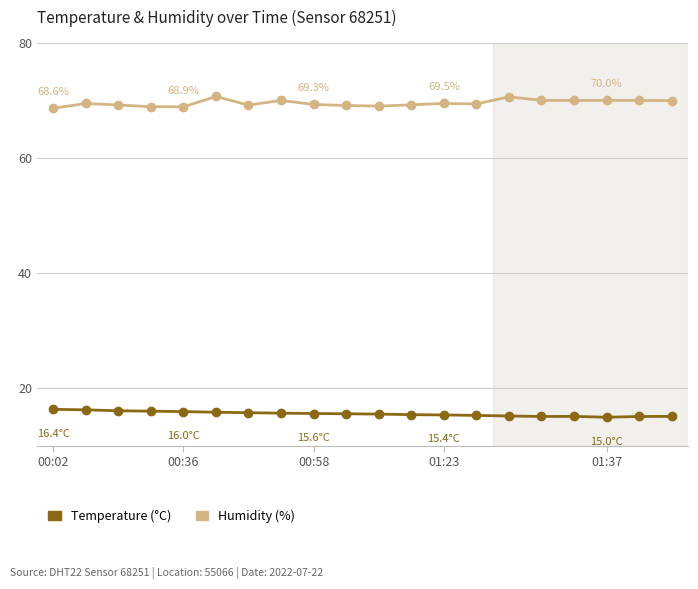

What is the maximum value shown in the chart?

70.7